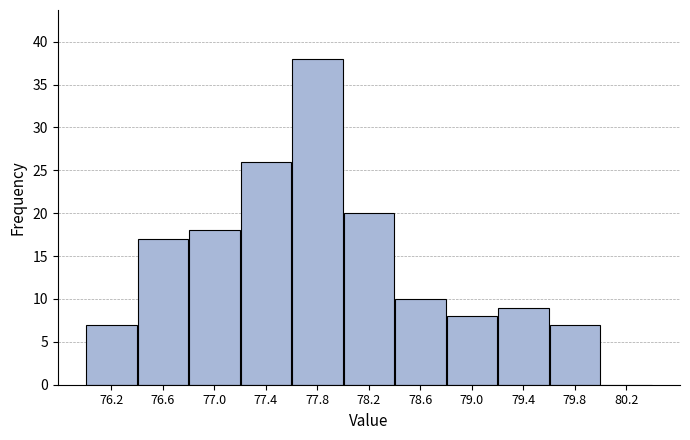

Which range on the x-axis has the tallest bar?

77.6 to 78.0